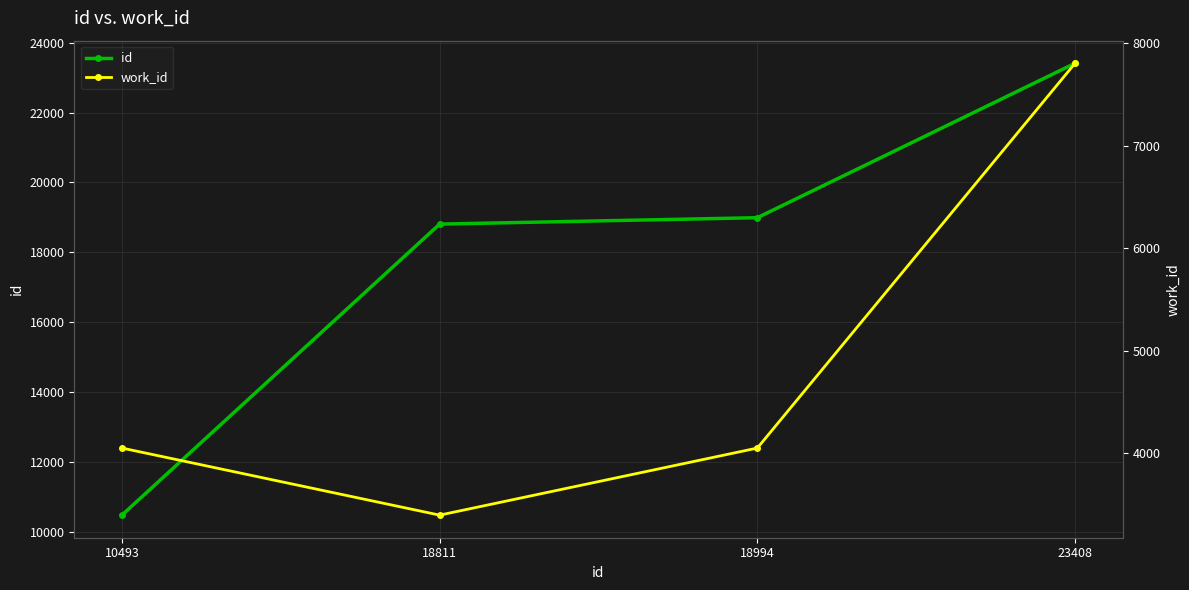

Which series has the widest spread of values?

id